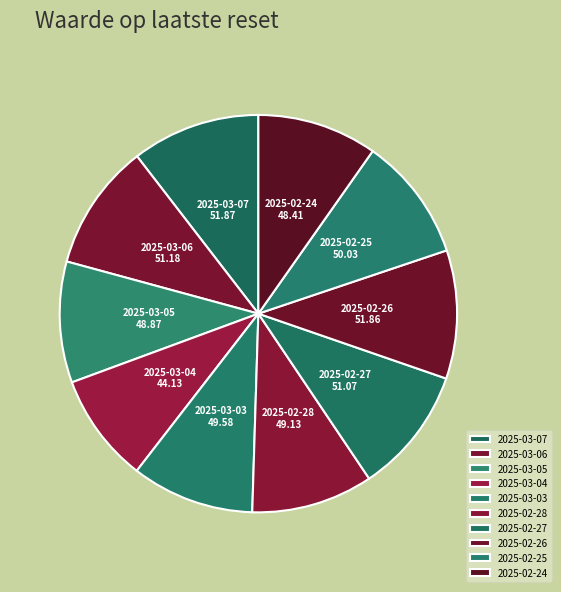

Count the number of slices in the pie.

10